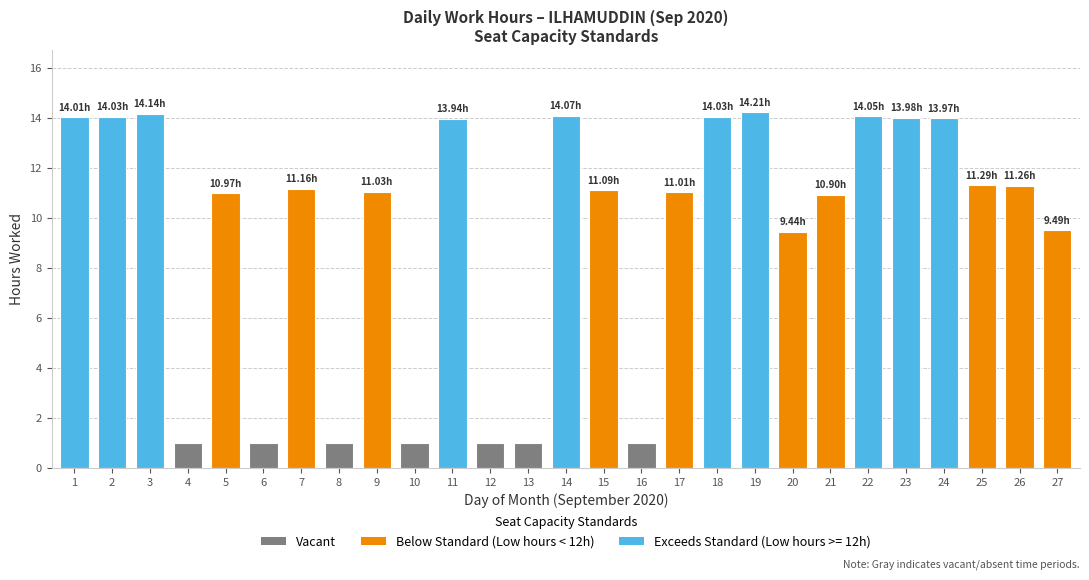

What is the change in value from 8 to 11?

+12.9